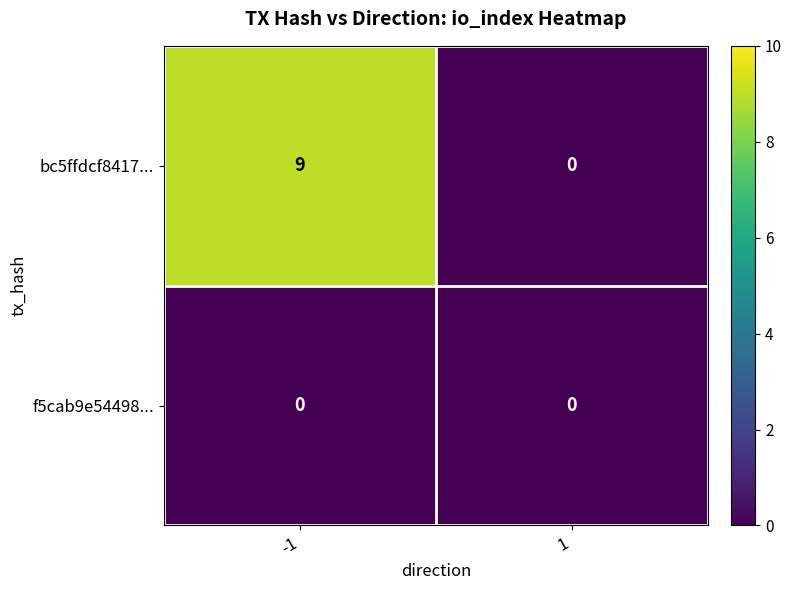

What is the total value across all series at -1?

9